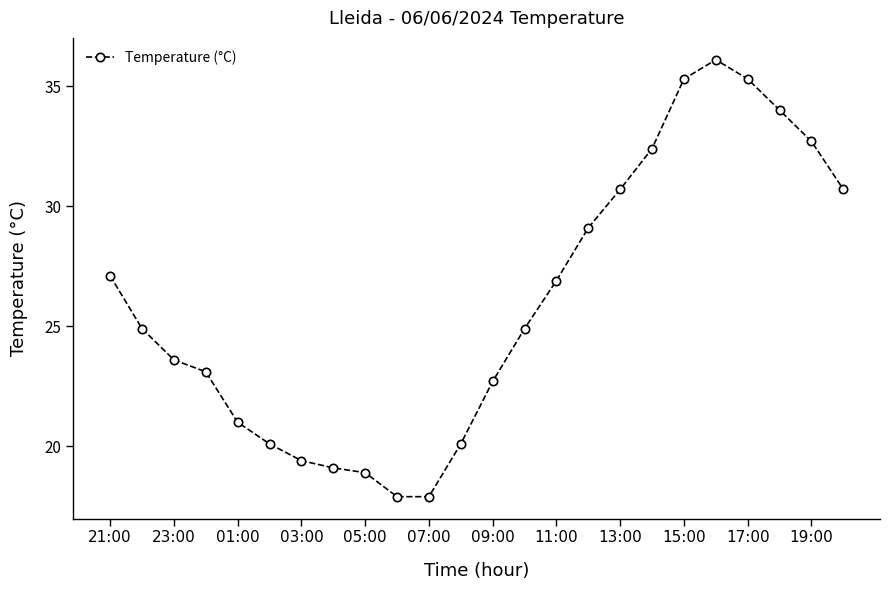

What is the value of the 4th point from the left?

23.1